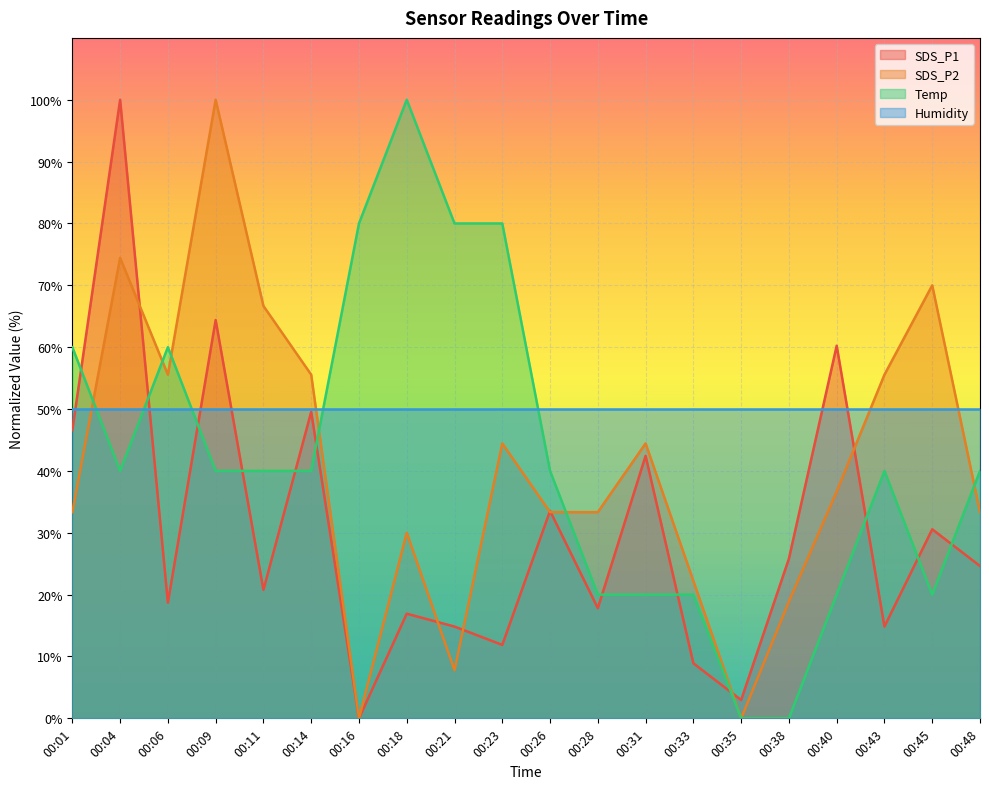

At which category does Temp reach its first local valley?

00:04